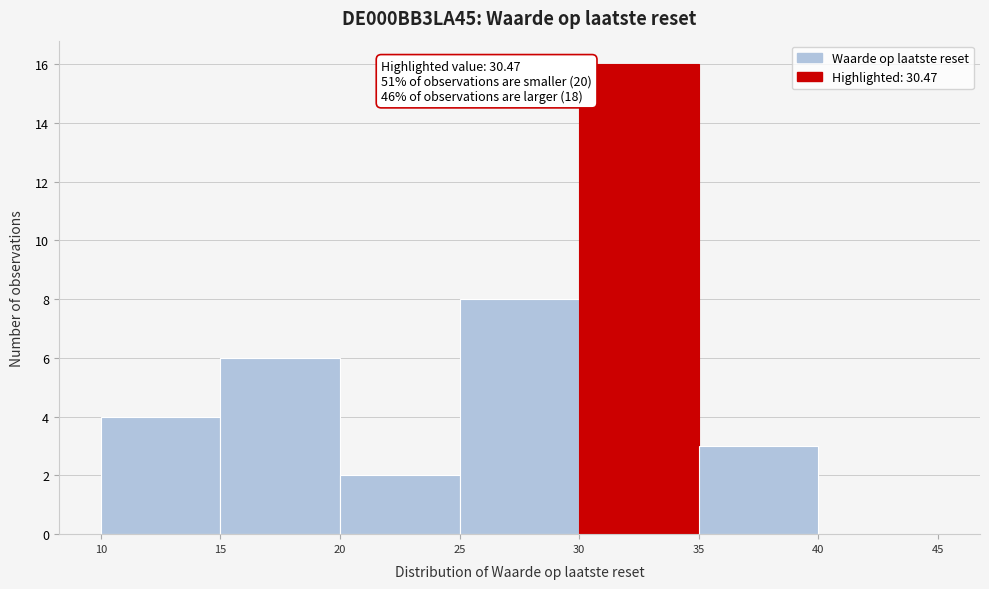

Over which range of the x-axis is the bar tallest?

30 to 35